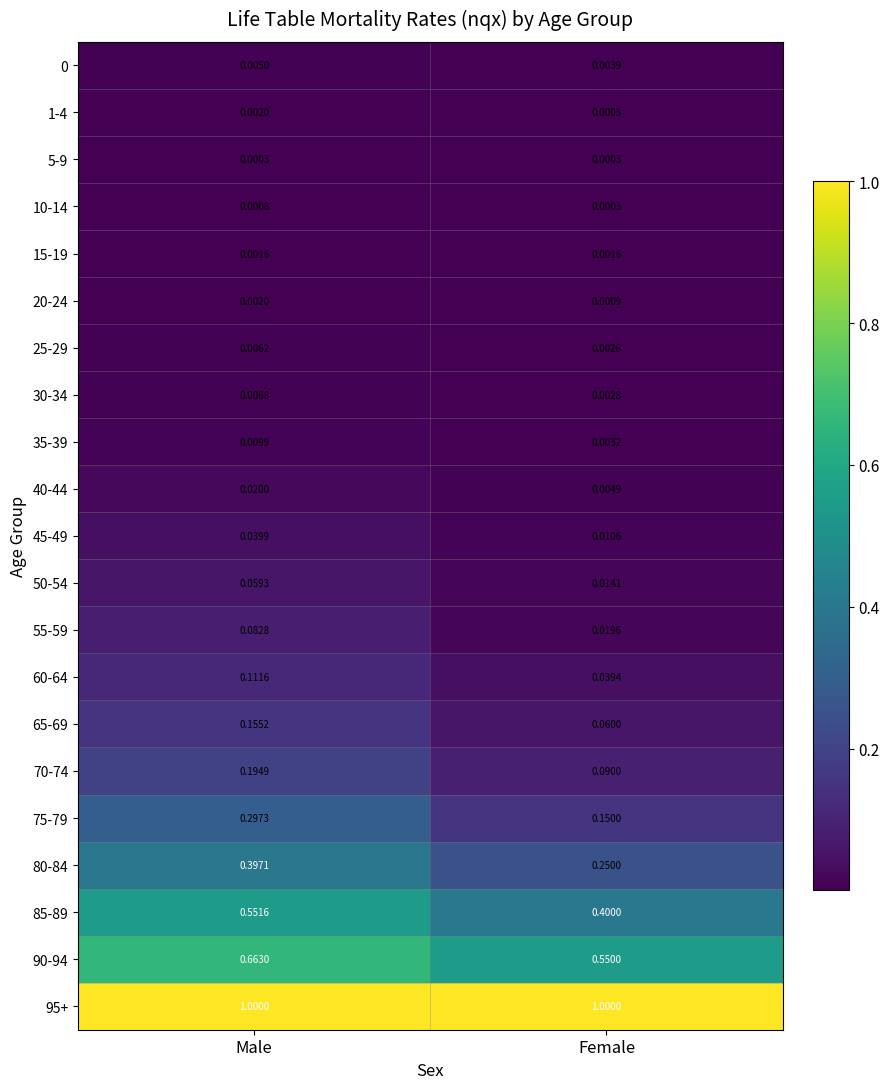

At which label is 80-84 closest to 0?

Female